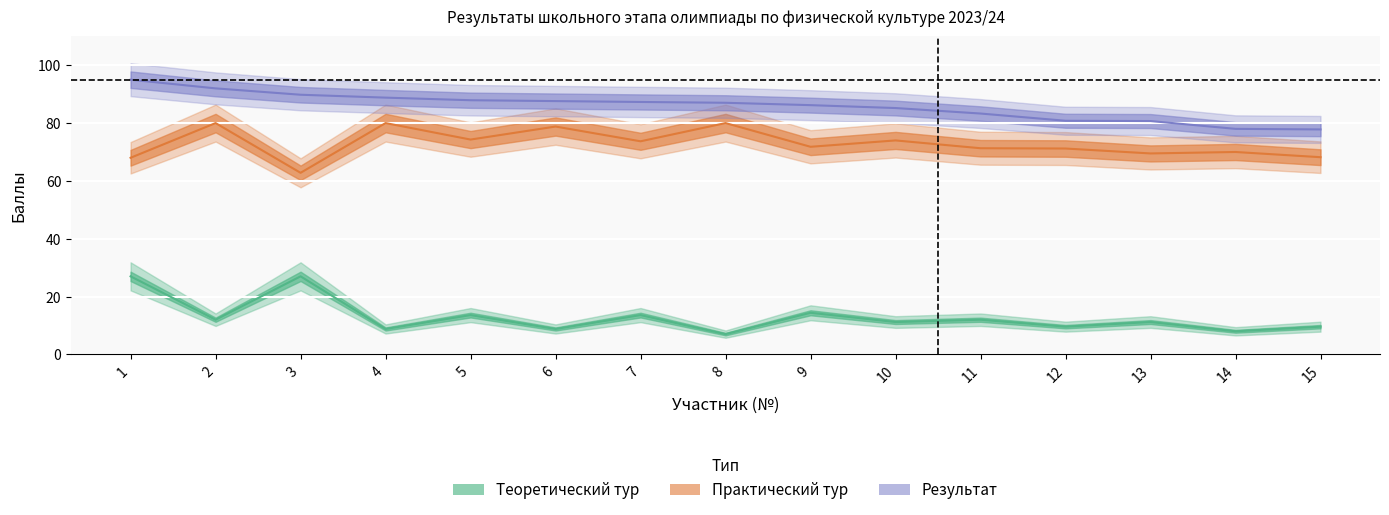

At how many categories does at least one series exceed 22?

15